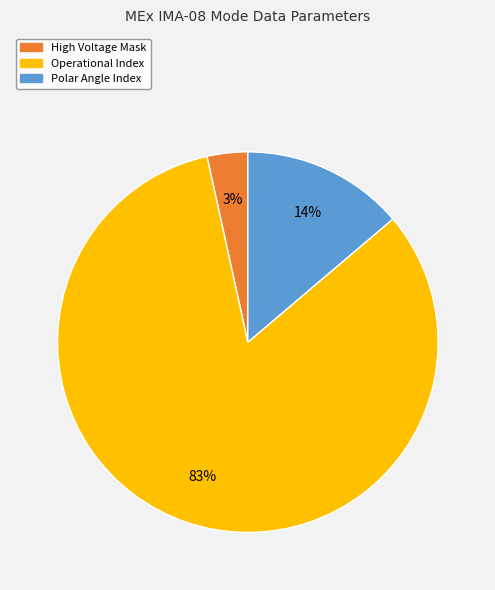

To the nearest percent, what is the average slice percentage?

33%